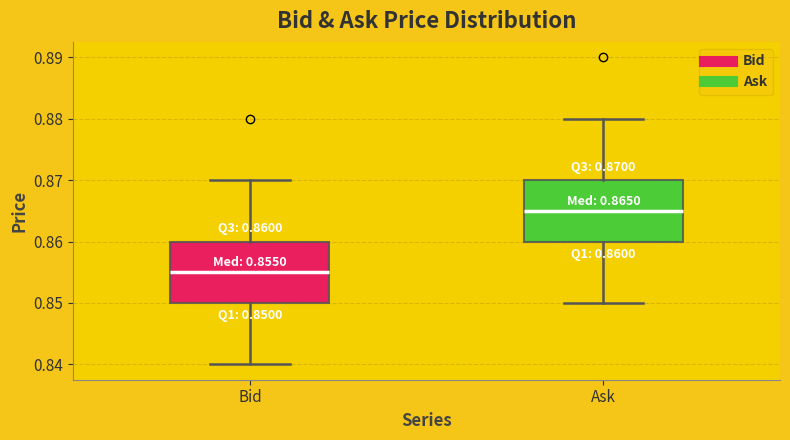

Which box has the lowest median line?

Bid